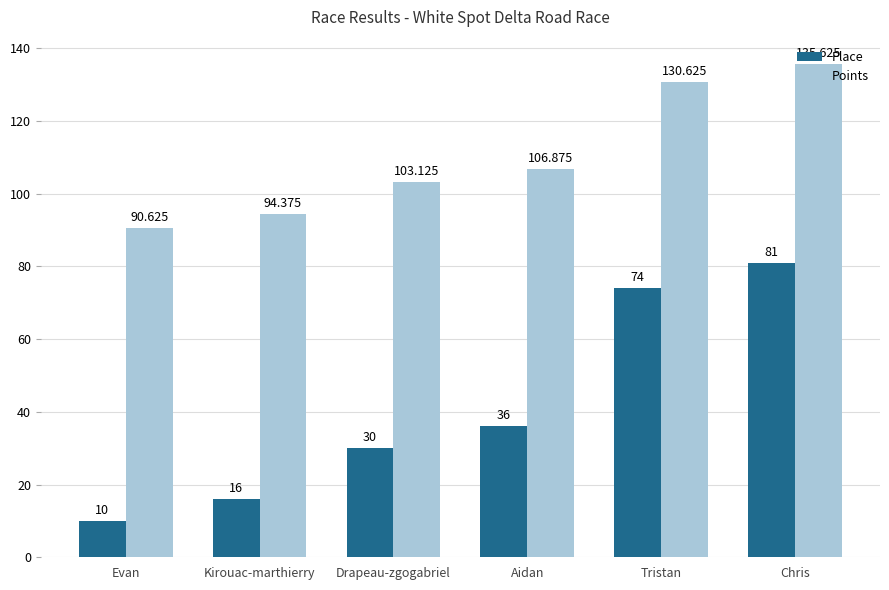

Rank the series at Tristan from highest to lowest value.

Points, Place